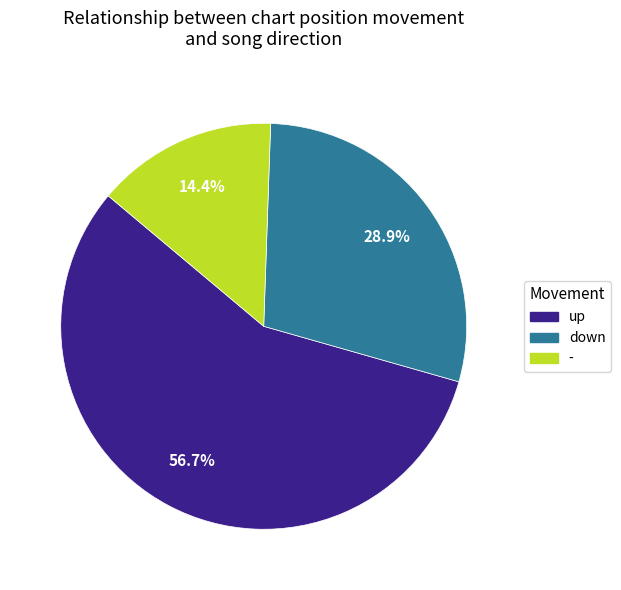

To the nearest percent, what is the difference between the - and up slice percentages?

42%